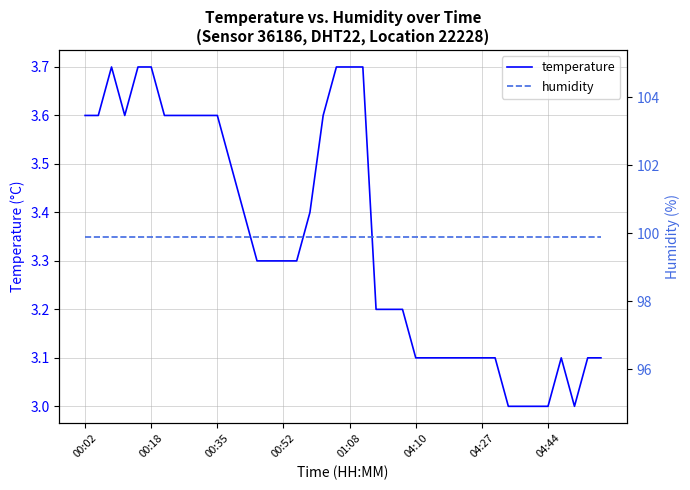

Reading right to left, list all the values displayed in this chart.

temperature: 3.1	3.1	3.0	3.1	3.0	3.0	3.0	3.0	3.1	3.1	3.1	3.1	3.1	3.1	3.1	3.2	3.2	3.2	3.7	3.7	3.7	3.6	3.4	3.3	3.3	3.3	3.3	3.4	3.5	3.6	3.6	3.6	3.6	3.6	3.7	3.7	3.6	3.7	3.6	3.6
humidity: 99.9	99.9	99.9	99.9	99.9	99.9	99.9	99.9	99.9	99.9	99.9	99.9	99.9	99.9	99.9	99.9	99.9	99.9	99.9	99.9	99.9	99.9	99.9	99.9	99.9	99.9	99.9	99.9	99.9	99.9	99.9	99.9	99.9	99.9	99.9	99.9	99.9	99.9	99.9	99.9